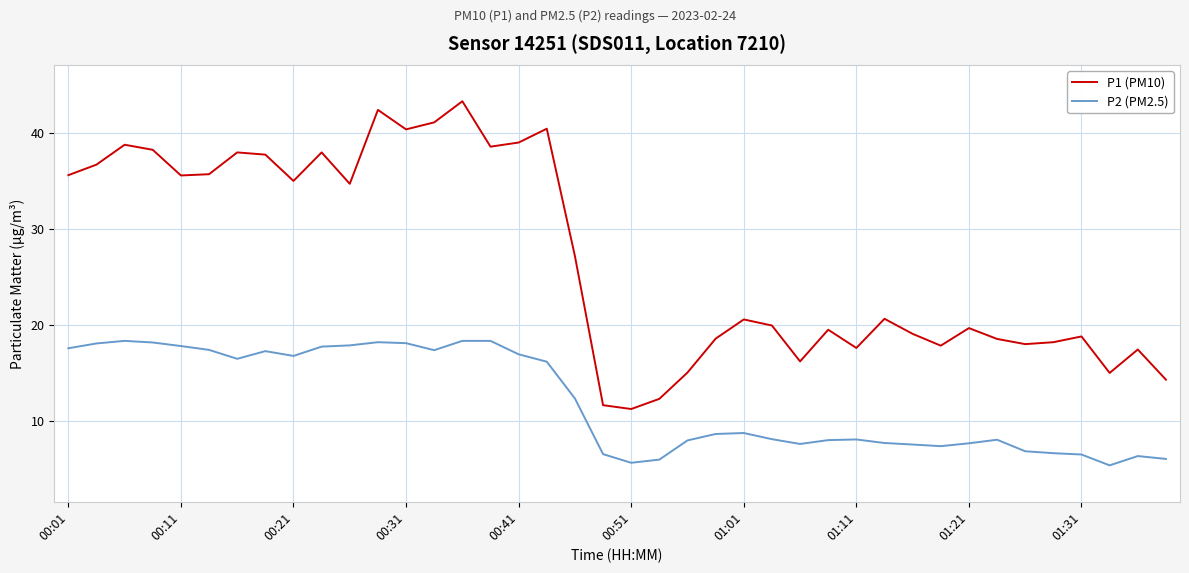

What are all the series names shown in the legend?

P1 (PM10), P2 (PM2.5)